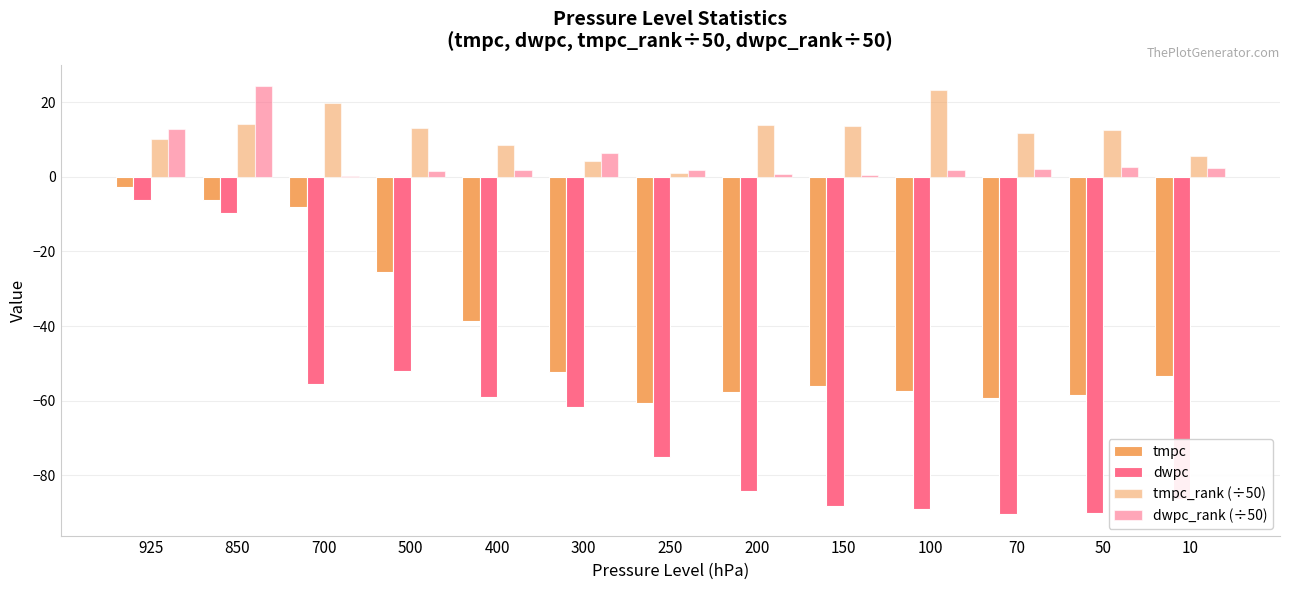

How many data points does each series have?

13